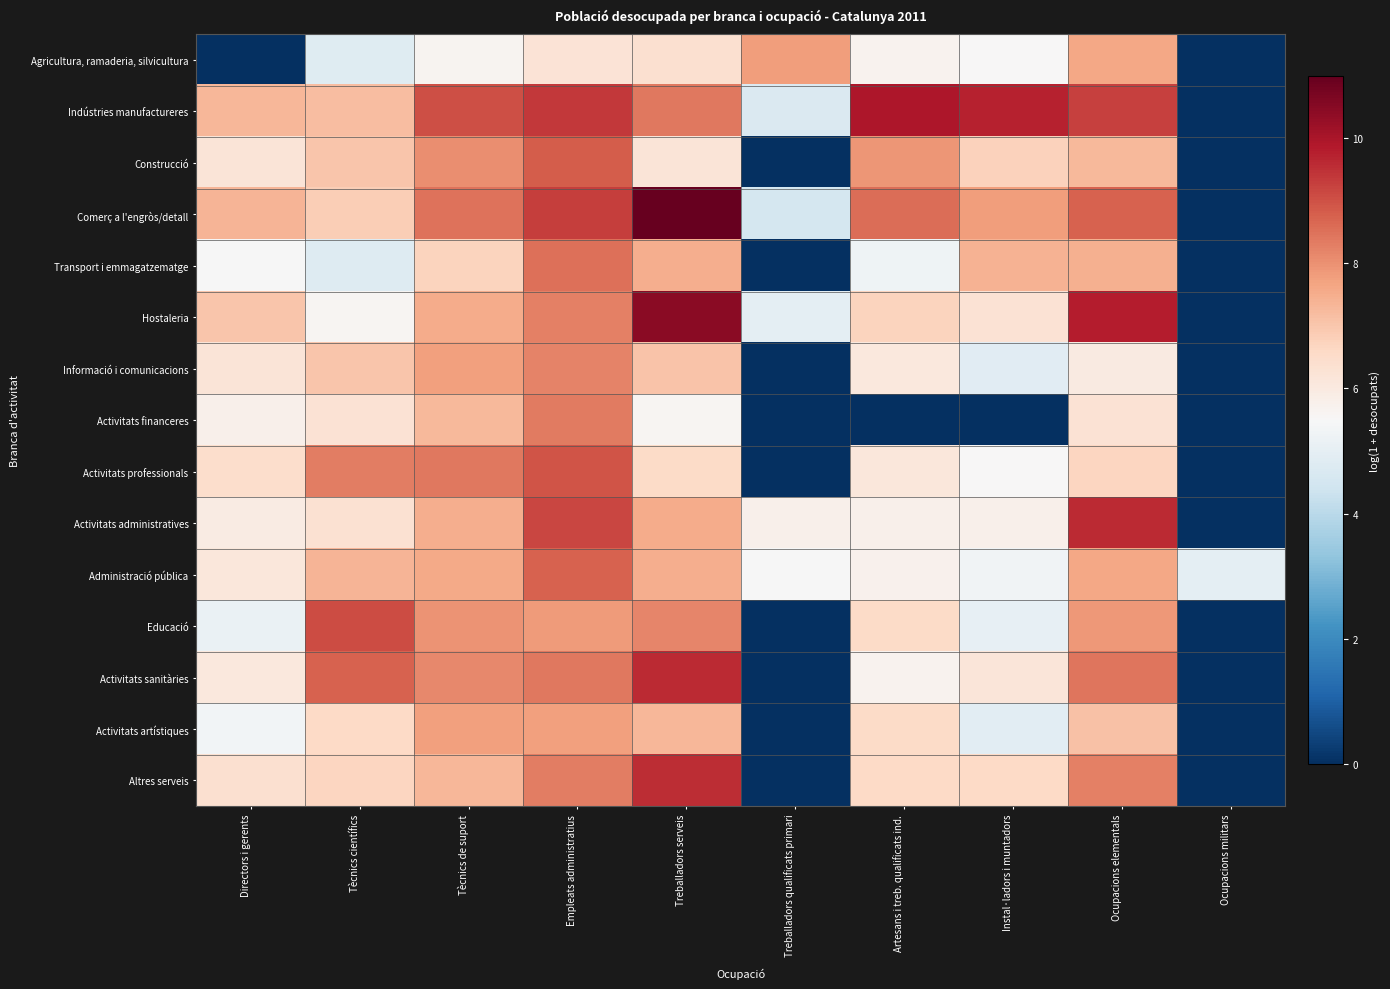

How many distinct data groups are displayed?

15